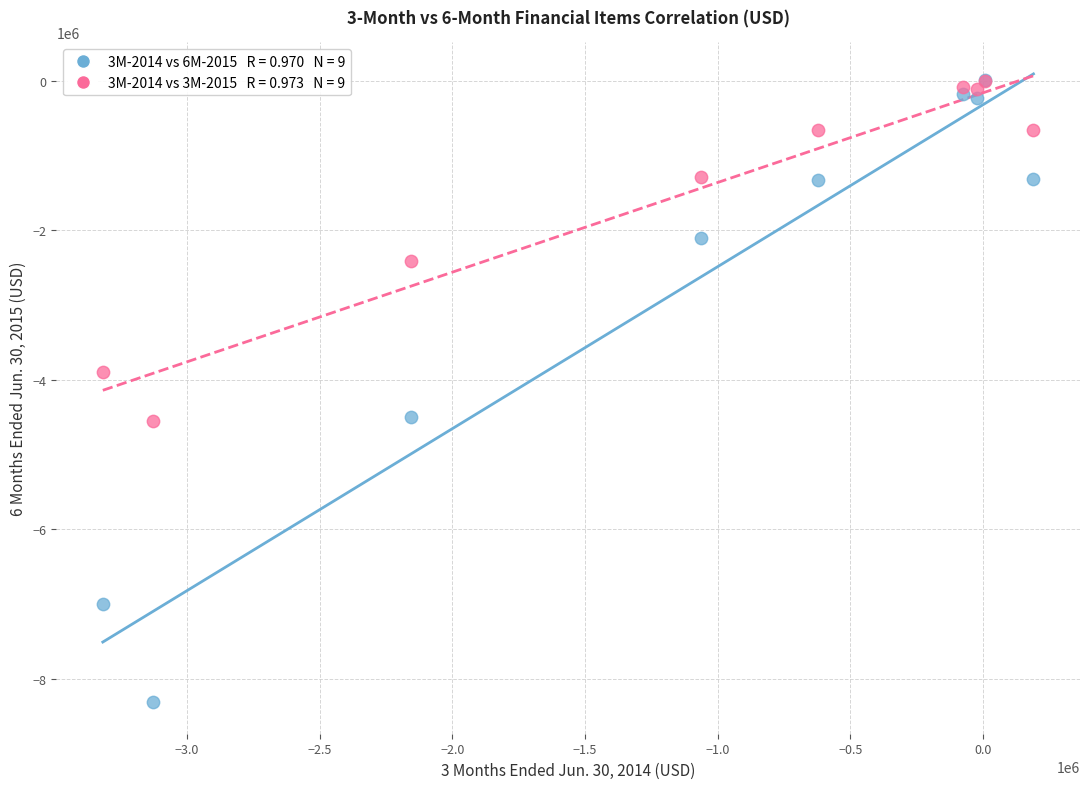

Across all series, what Y value is closest to -4150000?

-3895000